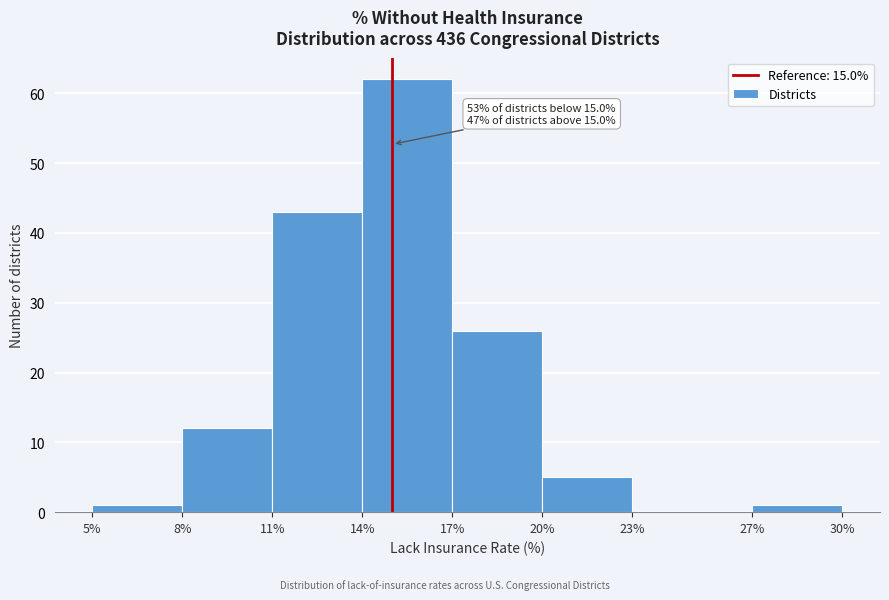

Which range on the x-axis has the tallest bar?

14% to 17%